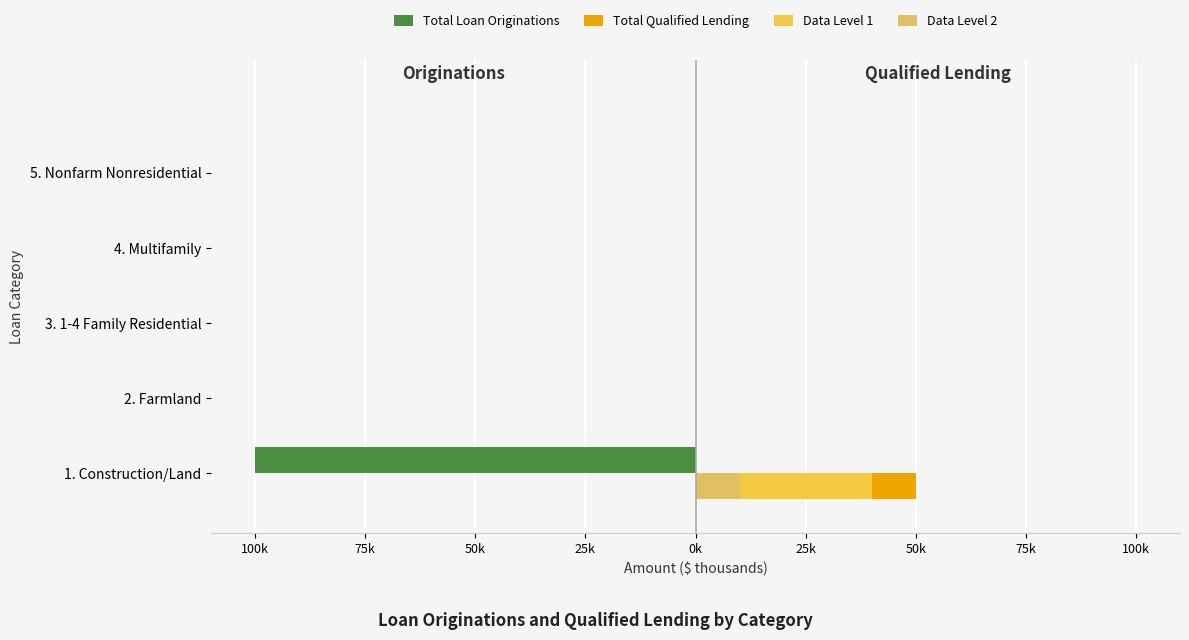

What are all the series names shown in the legend?

Total Loan Originations, Total Qualified Lending, Data Level 1, Data Level 2